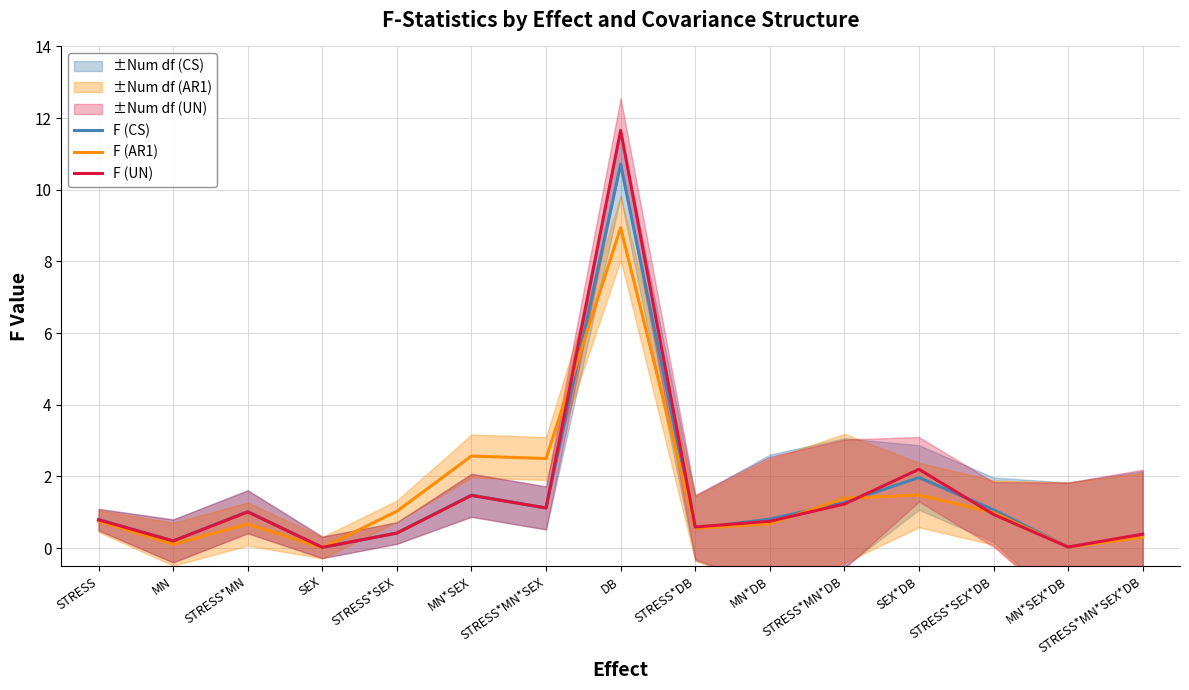

Which series has the largest total across all categories?

F (UN)